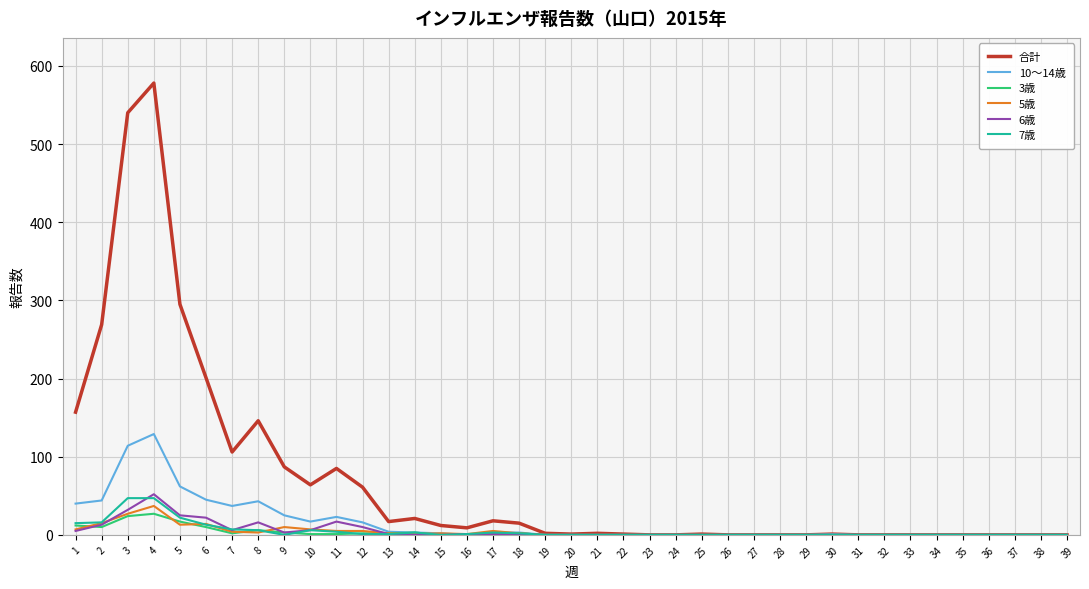

At which category is the sum across all series the highest?

4